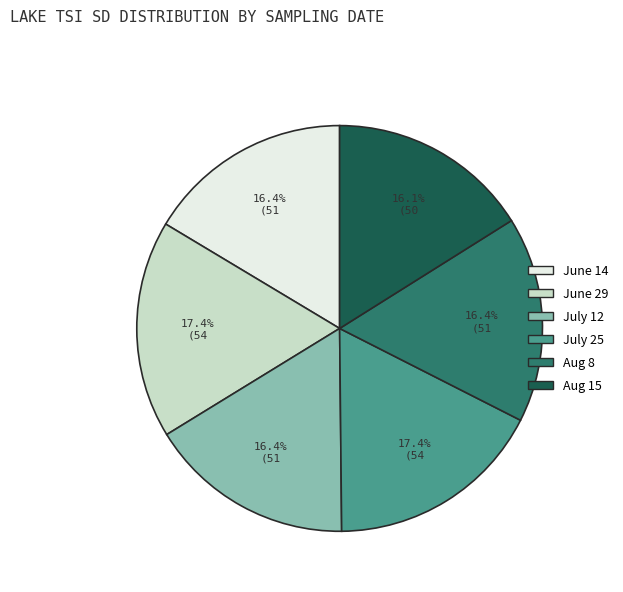

What is the total percentage of July 12 and Aug 8?

32.8%